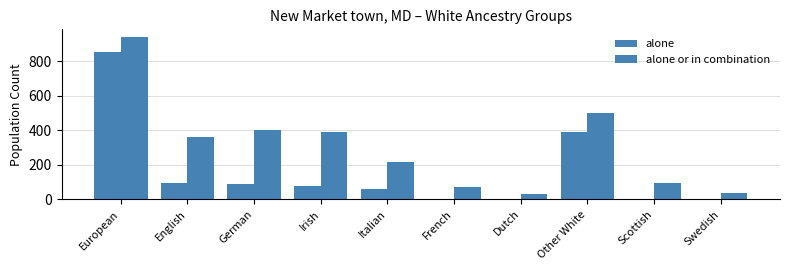

How many groups of bars are there?

10